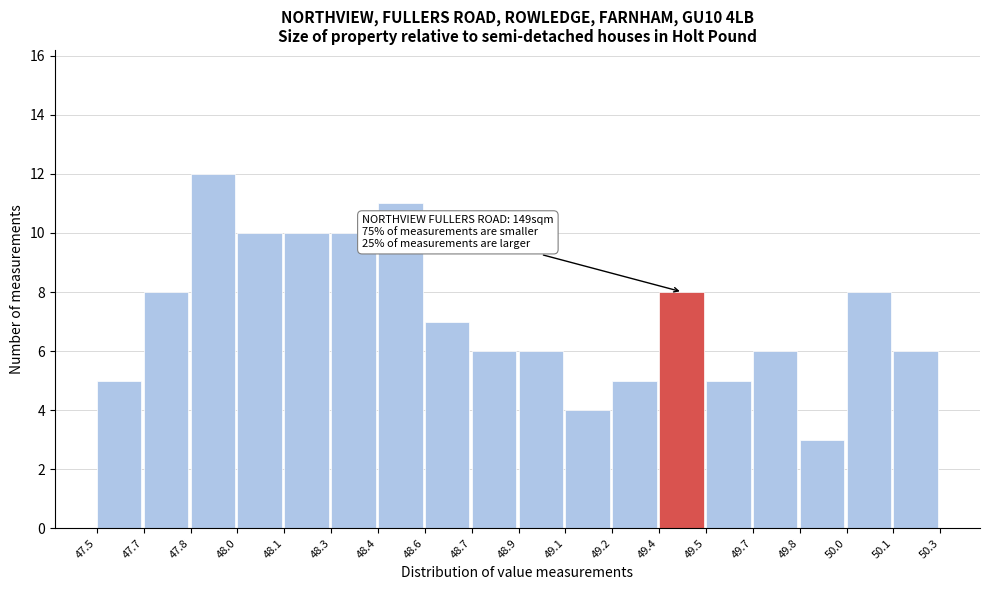

Reading left to right, transcribe all the data shown in this chart.

5	8	12	10	10	10	11	7	6	6	4	5	8	5	6	3	8	6